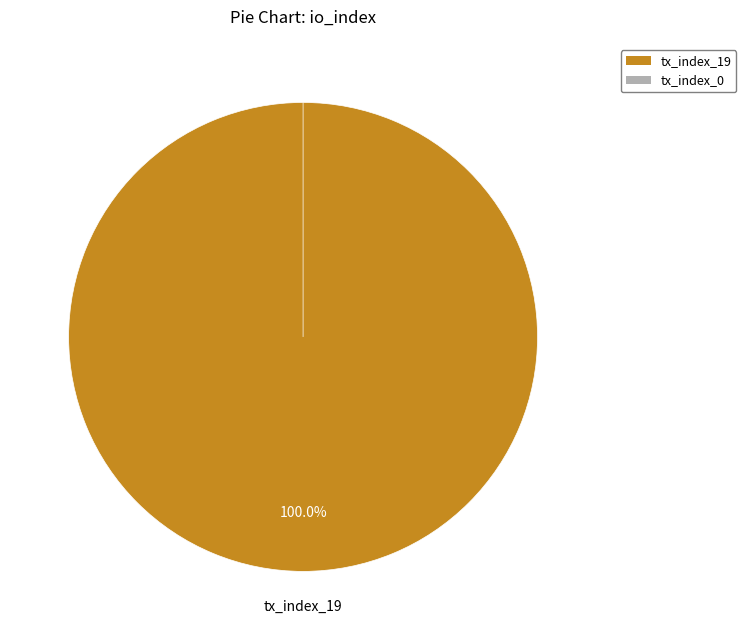

What portion of the pie excludes tx_index_0?

100.0%